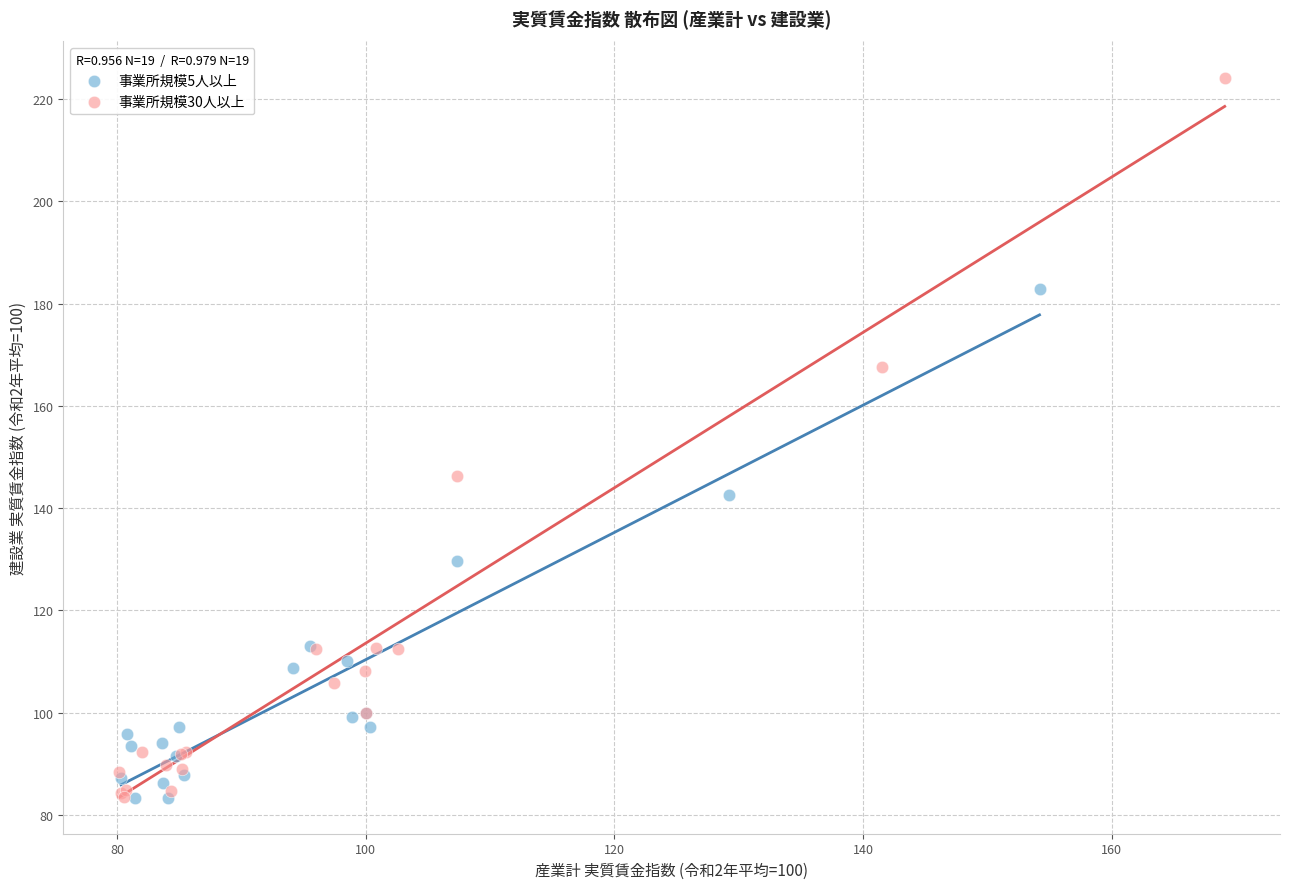

Which series has the widest spread of Y values?

事業所規模30人以上